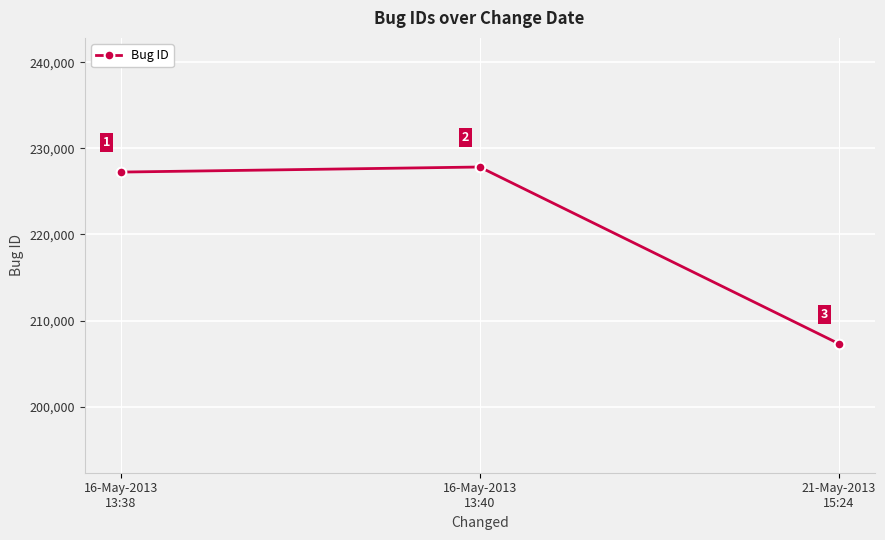

What is the difference between the values at 16-May-2013
13:40 and 21-May-2013
15:24?

20515